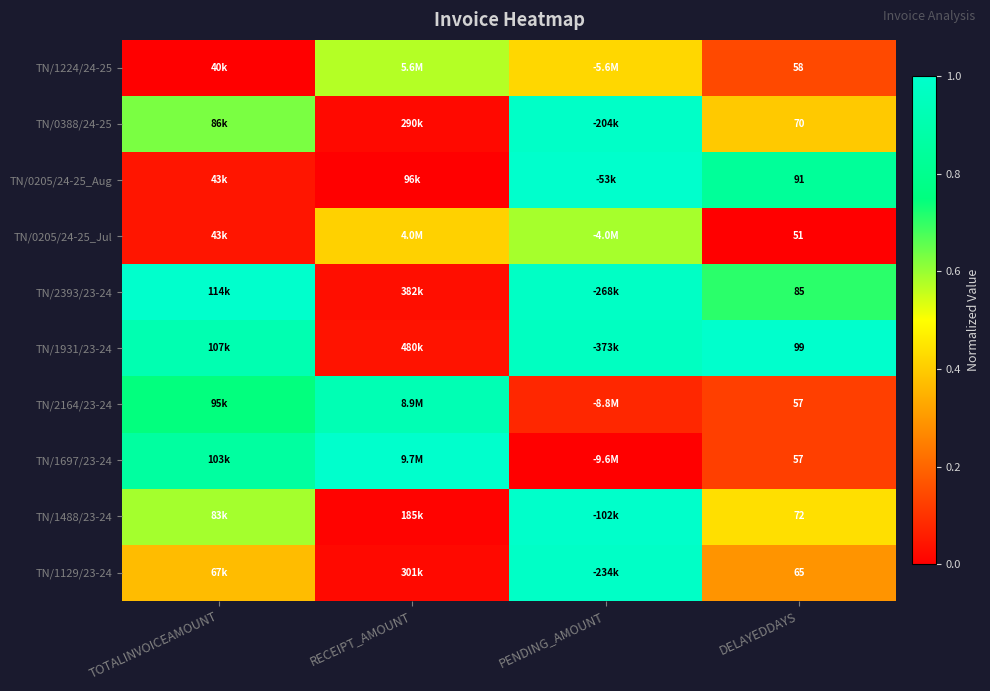

Rank the series at TOTALINVOICEAMOUNT from highest to lowest value.

TN/2393/23-24, TN/1931/23-24, TN/1697/23-24, TN/2164/23-24, TN/0388/24-25, TN/1488/23-24, TN/1129/23-24, TN/0205/24-25_Aug, TN/0205/24-25_Jul, TN/1224/24-25